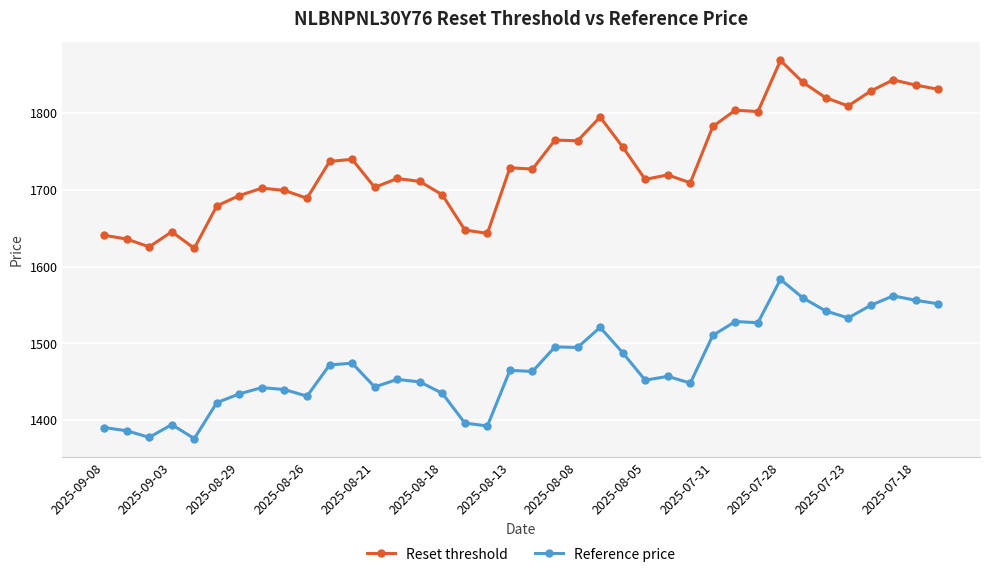

What is the difference between the maximum and minimum values in the Reference price series?

207.2